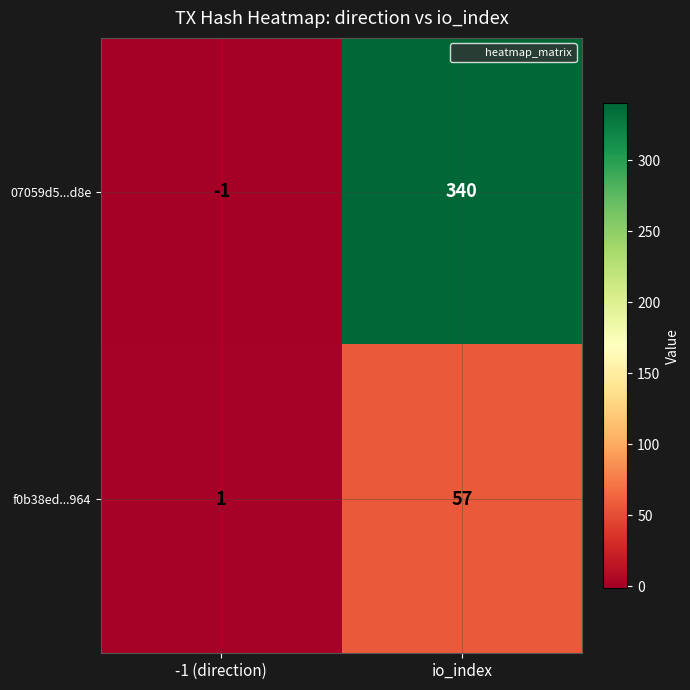

Which series has the widest spread of values?

07059d5...d8e